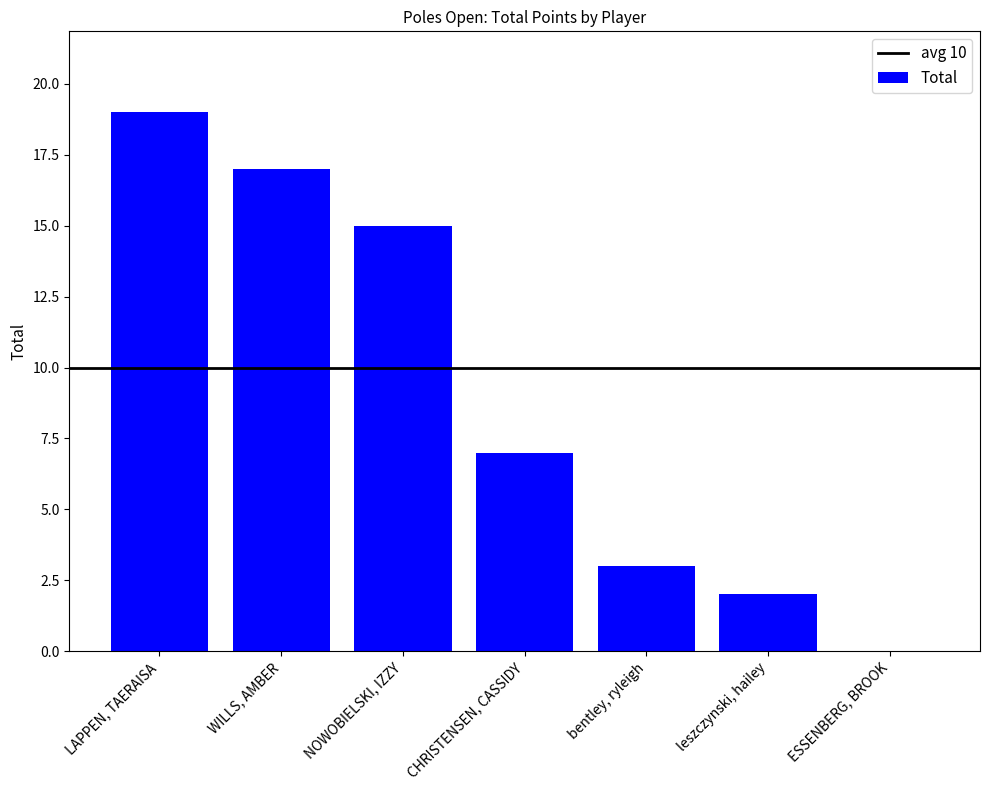

Reading right to left, transcribe all the data shown in this chart.

ESSENBERG, BROOK=0	leszczynski, hailey=2	bentley, ryleigh=3	CHRISTENSEN, CASSIDY=7	NOWOBIELSKI, IZZY=15	WILLS, AMBER=17	LAPPEN, TAERAISA=19